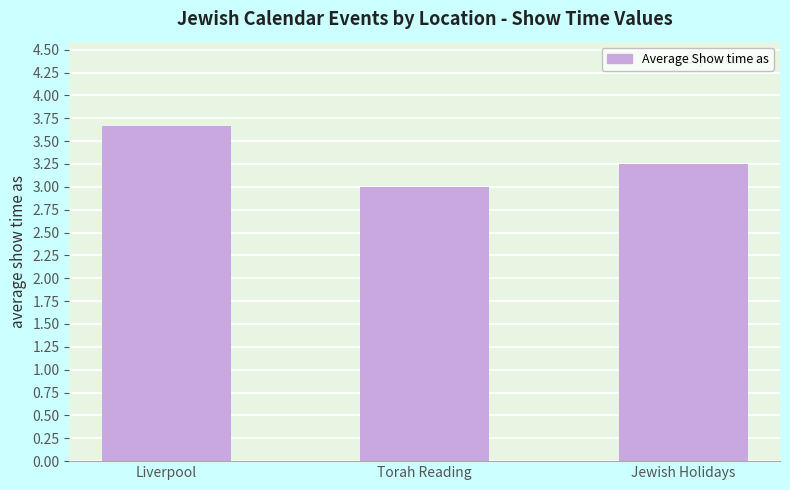

True or false: the data shows 4.6 at Torah Reading.

False